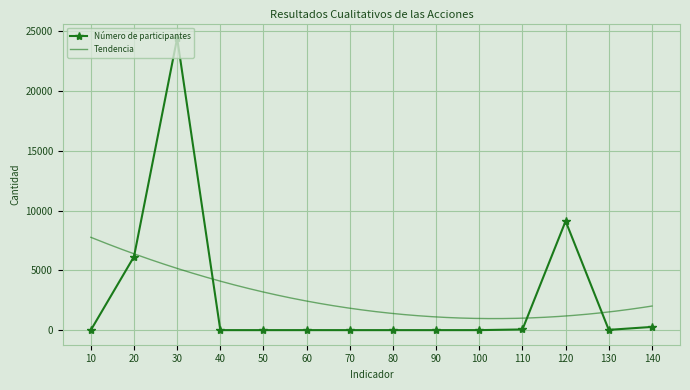

Between 40 and 20, which is larger?

20